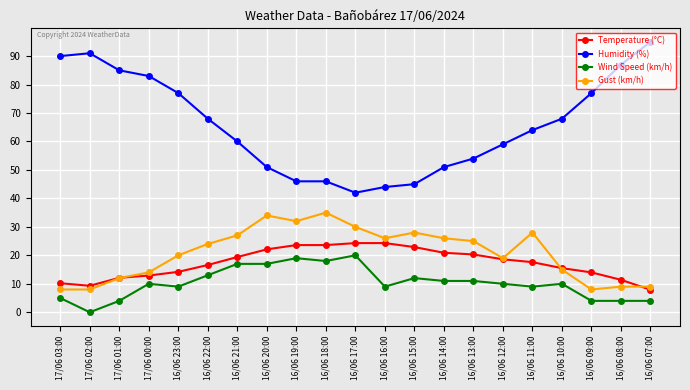

Rank the series by their maximum value, from highest to lowest.

Humidity (%), Gust (km/h), Temperature (°C), Wind Speed (km/h)